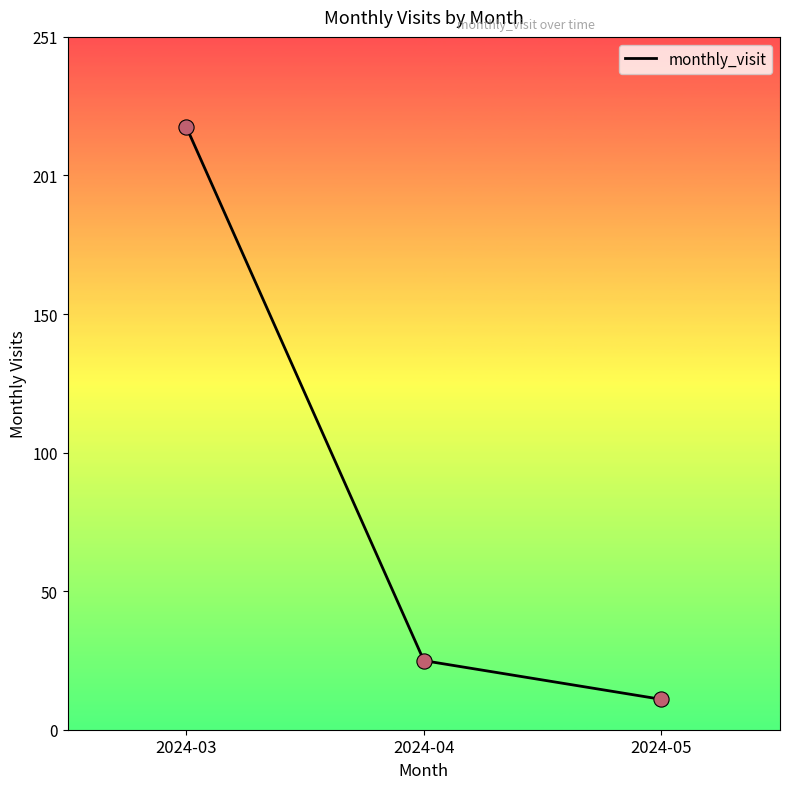

What is the change in value from 2024-03 to 2024-04?

-193